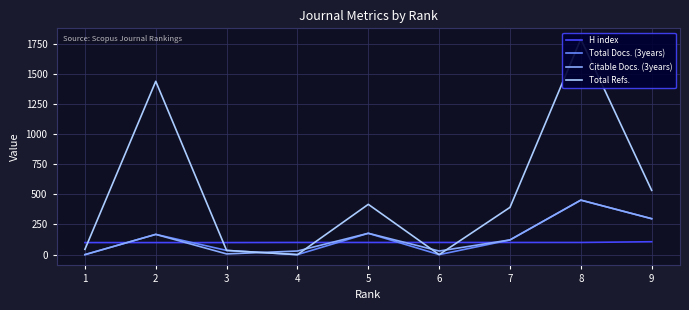

Which series changed the most between 6 and 8?

Total Refs.